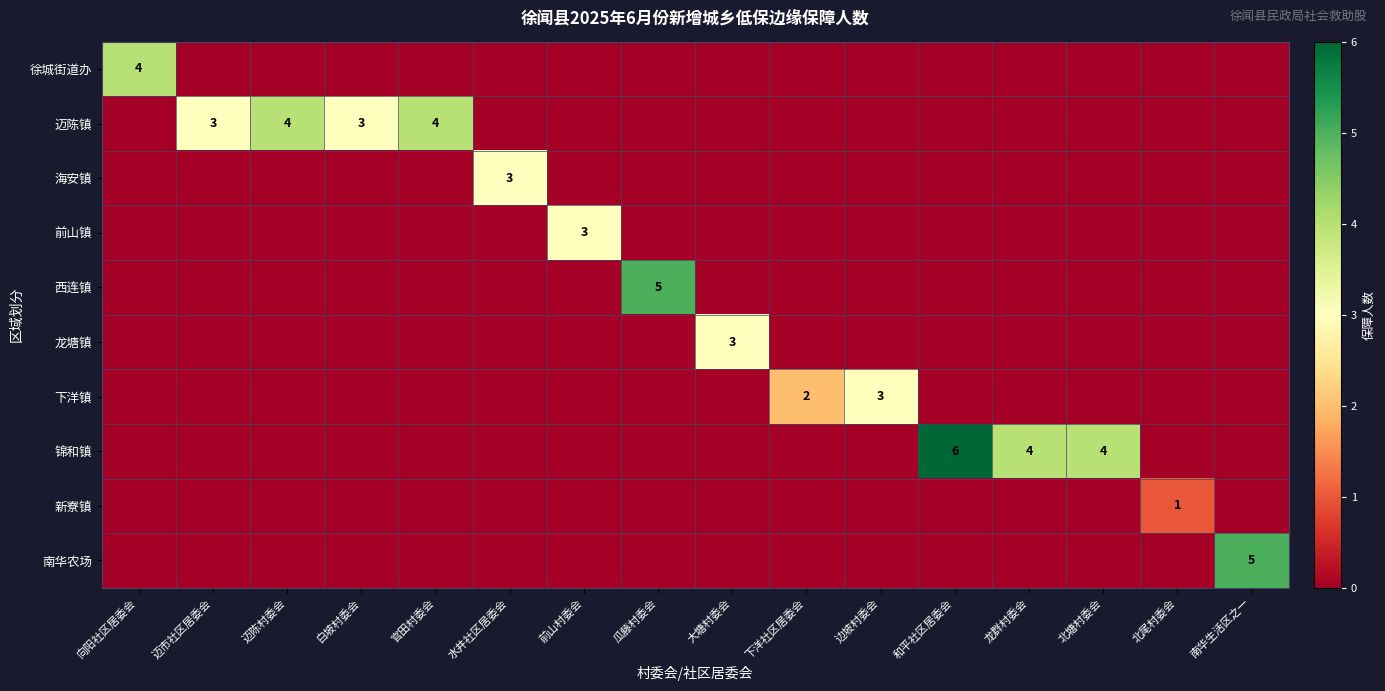

The value of 海安镇 at 迈陈村委会 is 1. True or false?

False